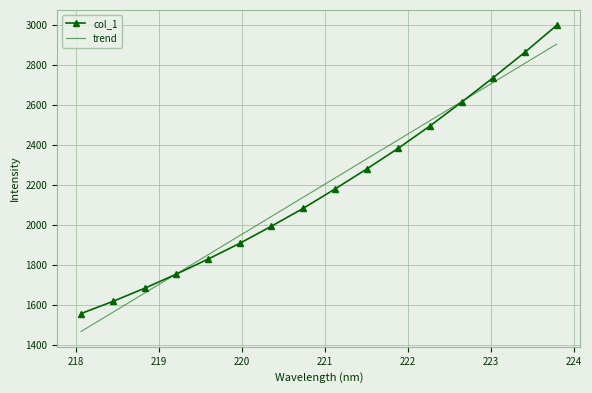

Rank the series by their maximum value, from highest to lowest.

col_1, trend